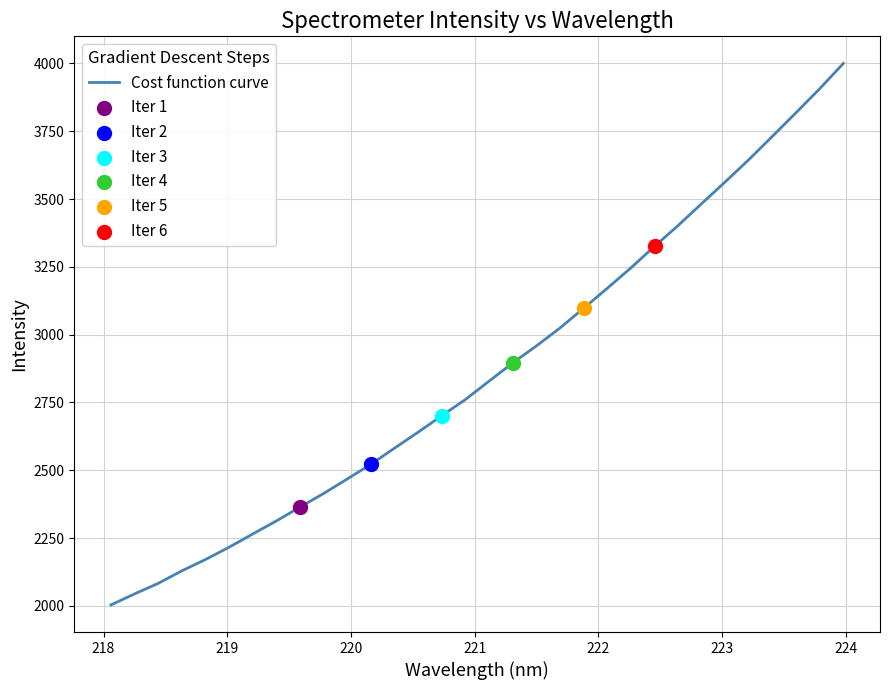

What is the maximum value shown in the chart?

4000.3